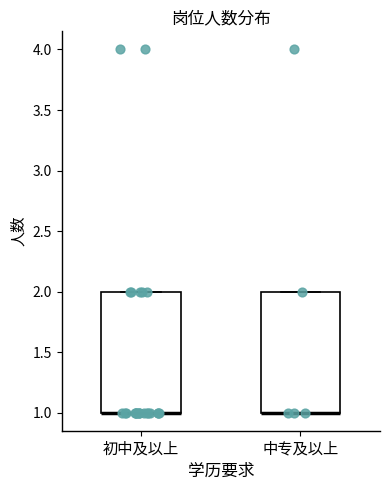

Reading left to right, transcribe this box plot: for each box, give where its median line is, the range the box spans, and where its two whiskers end, as read against the y-axis. The values are not printed on the chart, so give them approximately, as read against the axis.

初中及以上: median 1 (drawn on the box's lower edge), box 1 to 2, whiskers 1 to 2
中专及以上: median 1 (drawn on the box's lower edge), box 1 to 2, whiskers 1 to 2